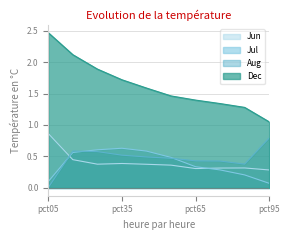

The Jul series shows 0.7 at pct55. True or false?

False